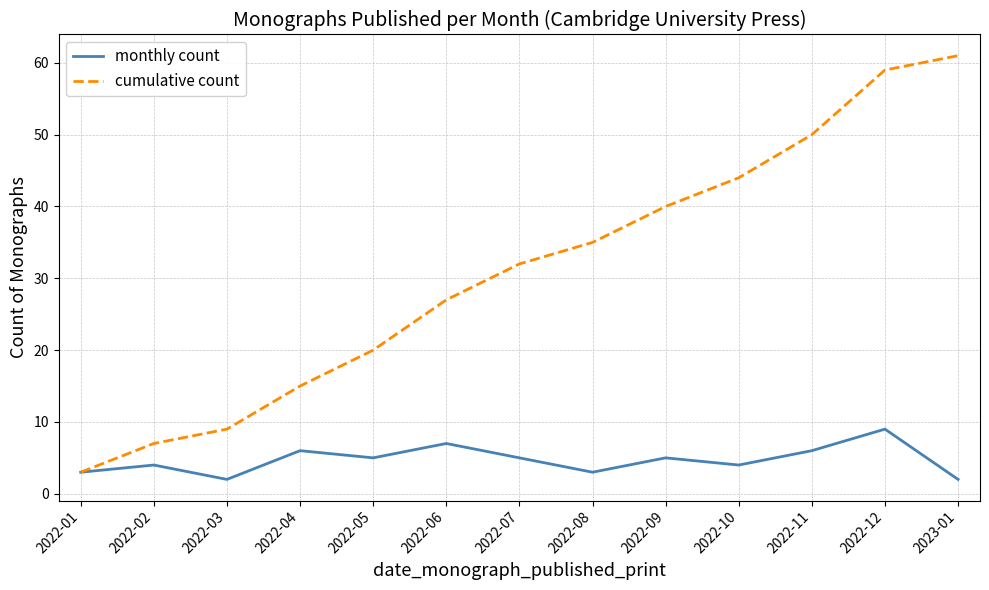

Rank the series by their average value, from lowest to highest.

monthly count, cumulative count